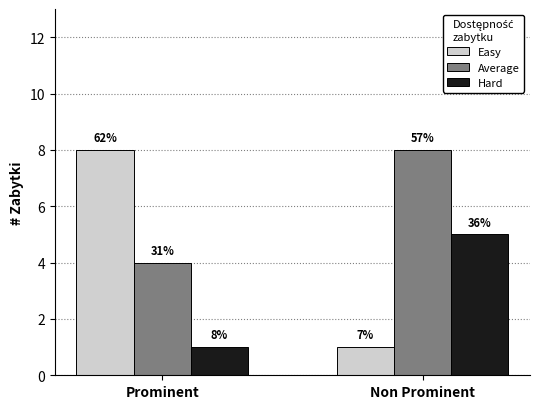

How many groups of bars are there?

2